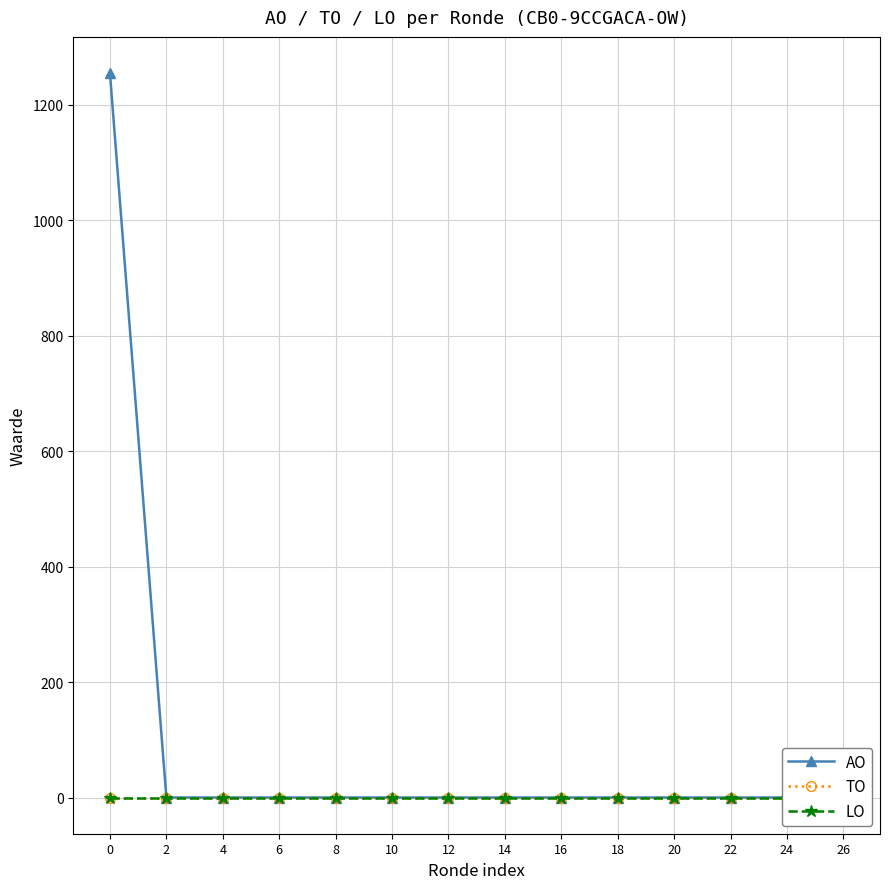

The value of TO at 26 is 0. True or false?

True